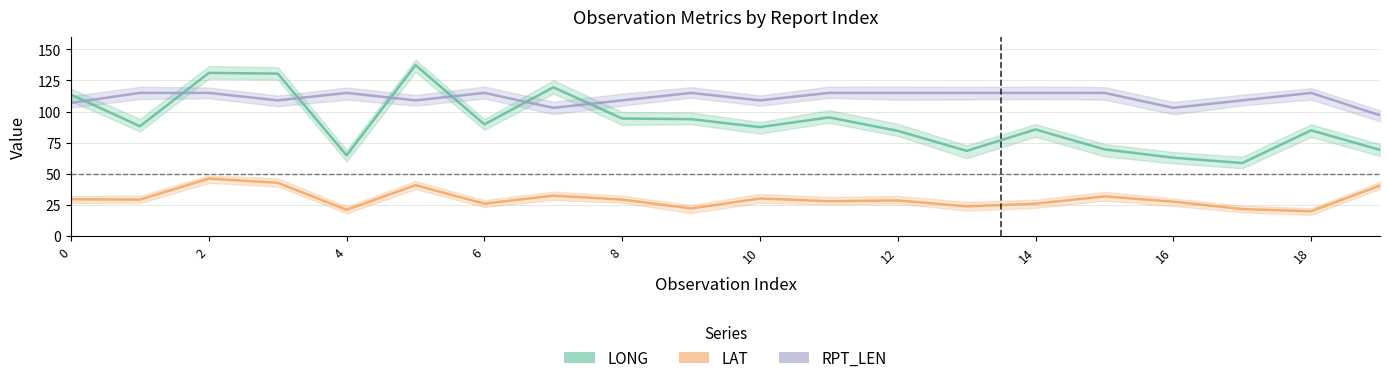

Reading right to left, transcribe all the data shown in this chart.

LONG: 69.2	84.9	58.6	62.9	69.6	85.6	68.4	84.5	95.3	87.5	93.9	94.4	119.5	89.7	137.4	64.8	130.5	131.1	88.2	113.6
LAT: 40.5	19.8	21.6	27.5	31.8	25.9	23.8	28.5	27.9	30.1	22.1	29.2	32.4	25.9	40.8	21.0	42.7	46.1	29.2	29.5
RPT_LEN: 97.0	115.0	109.0	103.0	115.0	115.0	115.0	115.0	115.0	109.0	115.0	109.0	103.0	115.0	109.0	115.0	109.0	115.0	115.0	107.0